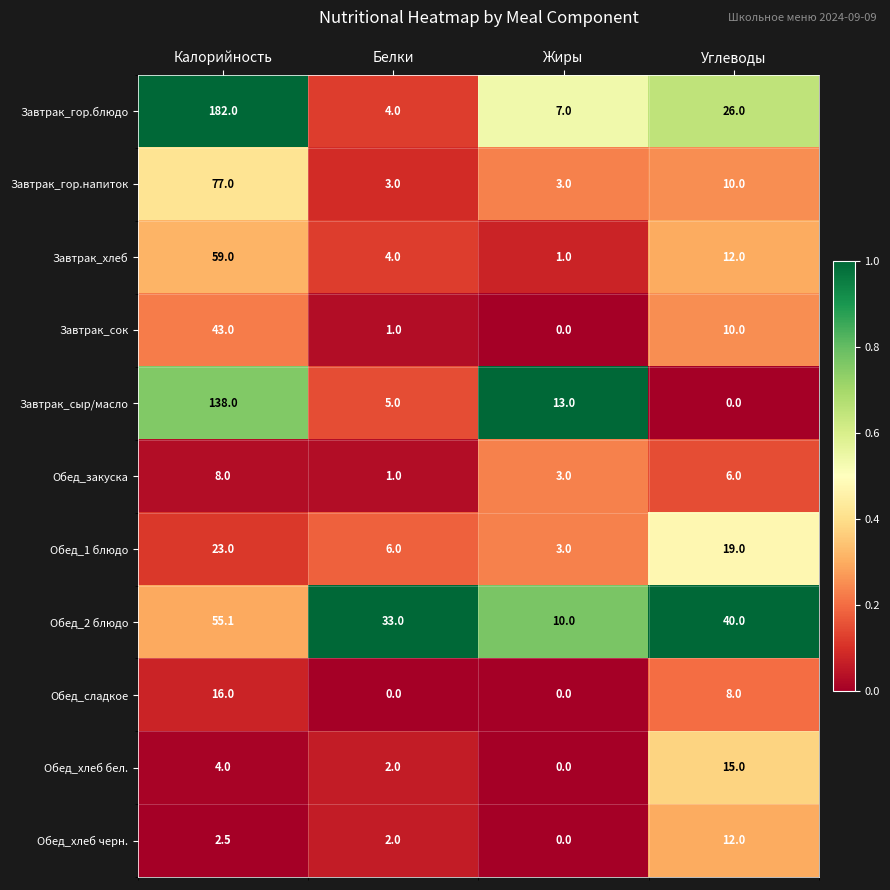

Which series has the largest total across all categories?

Завтрак_гор.блюдо